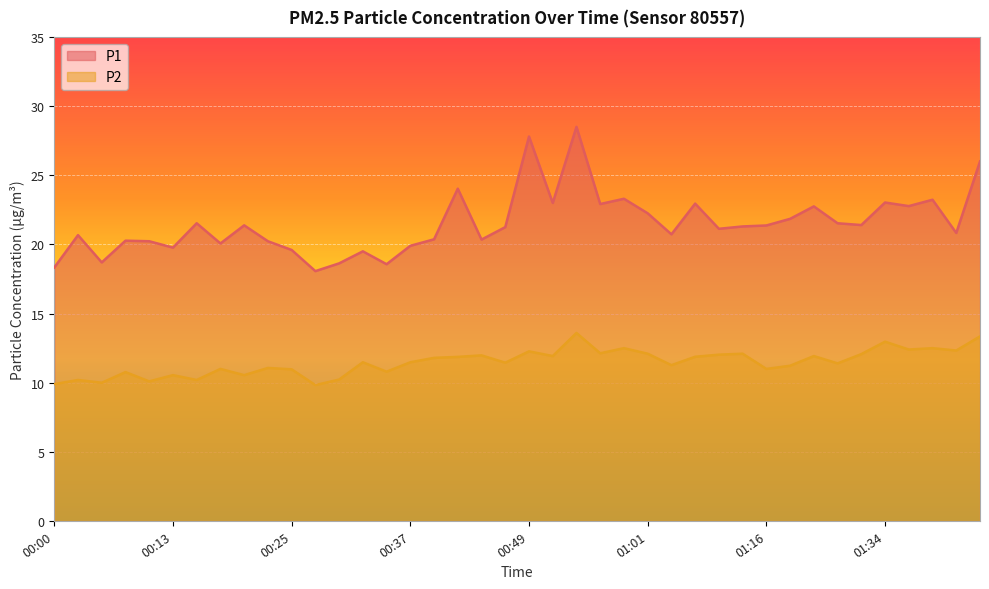

Which series changed the most between 00:32 and 00:37?

P1